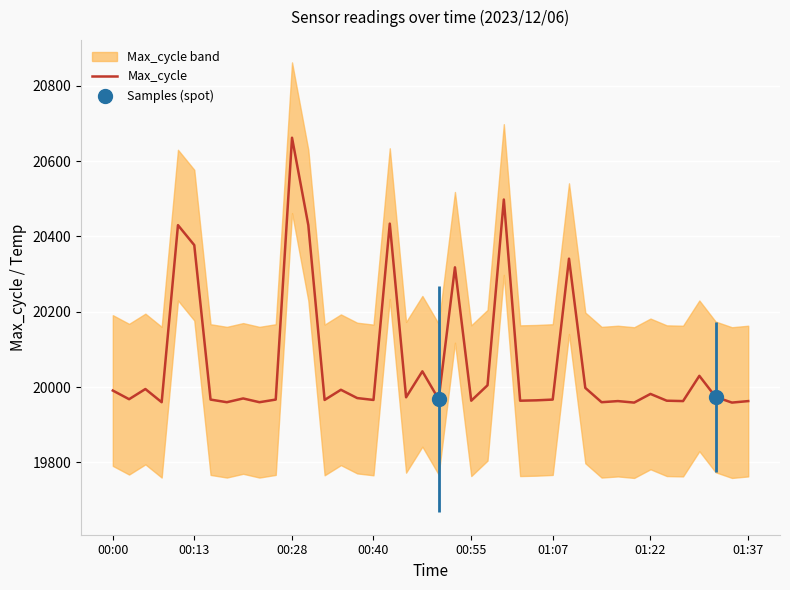

At which label does Max_cycle reach its peak?

00:28